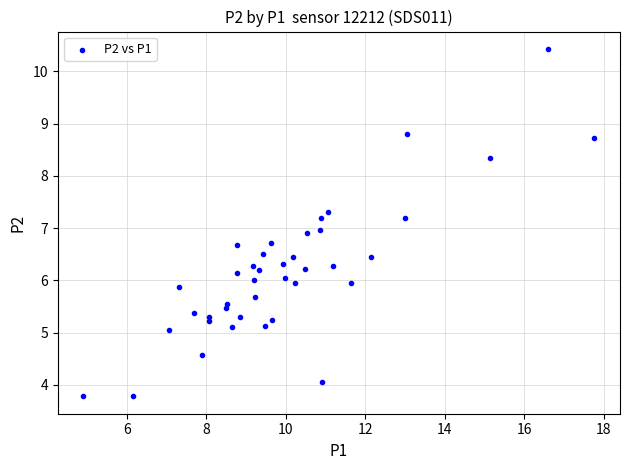

What is the range of X values (max minus min)?

12.9